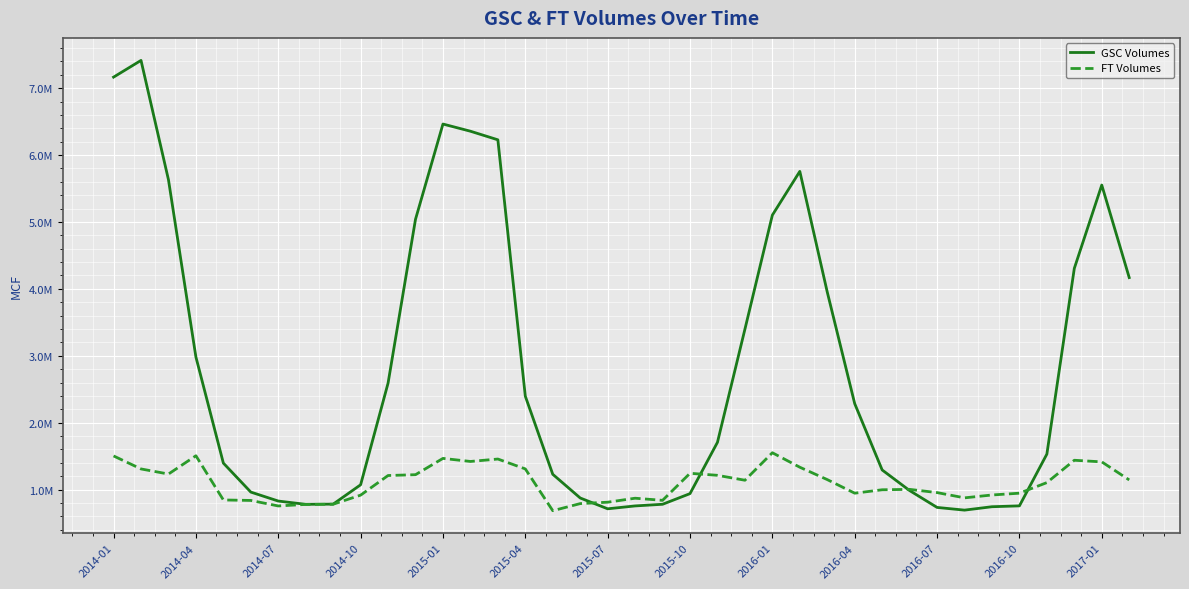

At which category does FT Volumes reach its first local peak?

2014-04